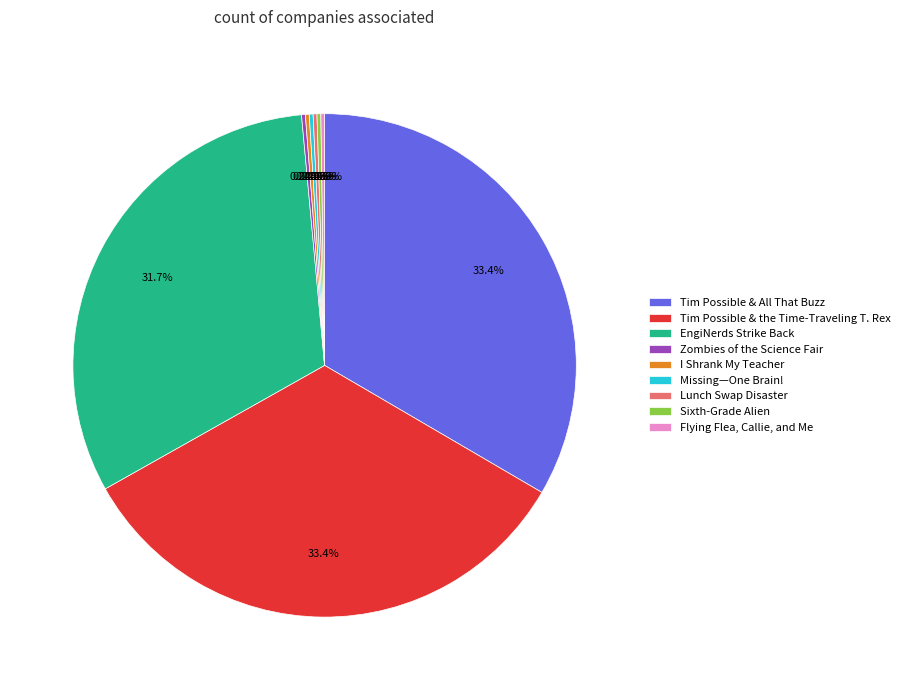

What is the ratio of the value at Tim Possible & All That Buzz to the value at Tim Possible & the Time-Traveling T. Rex?

1.0